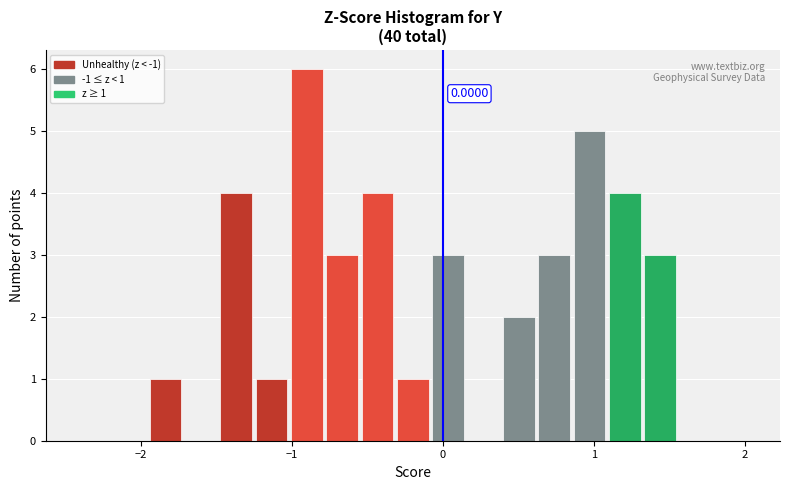

Read against the x-axis, roughly where is the centre of the tallest bar?

-0.9